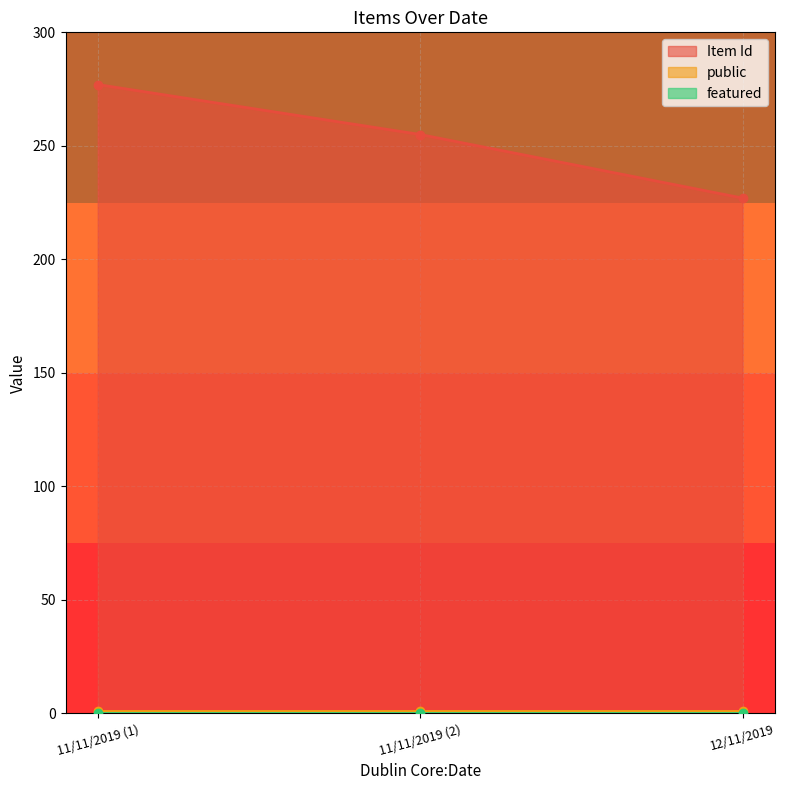

Between 11/11/2019 and 11/11/2019, which series saw the biggest shift?

Item Id